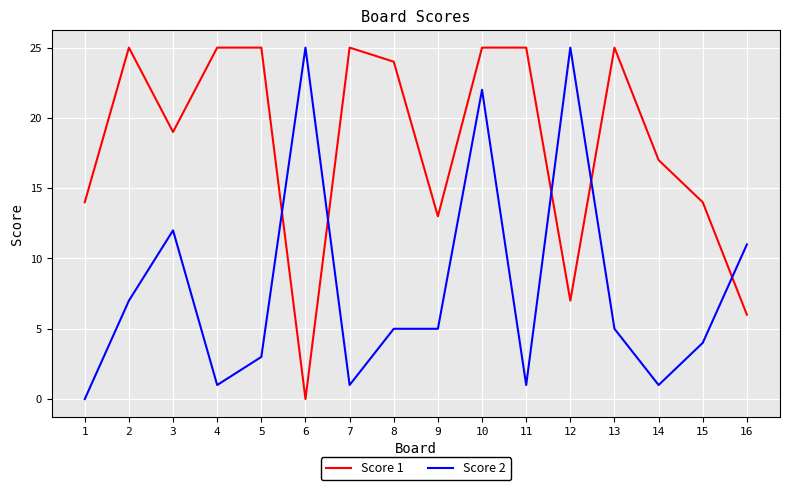

Which series has the largest total across all categories?

Score 1